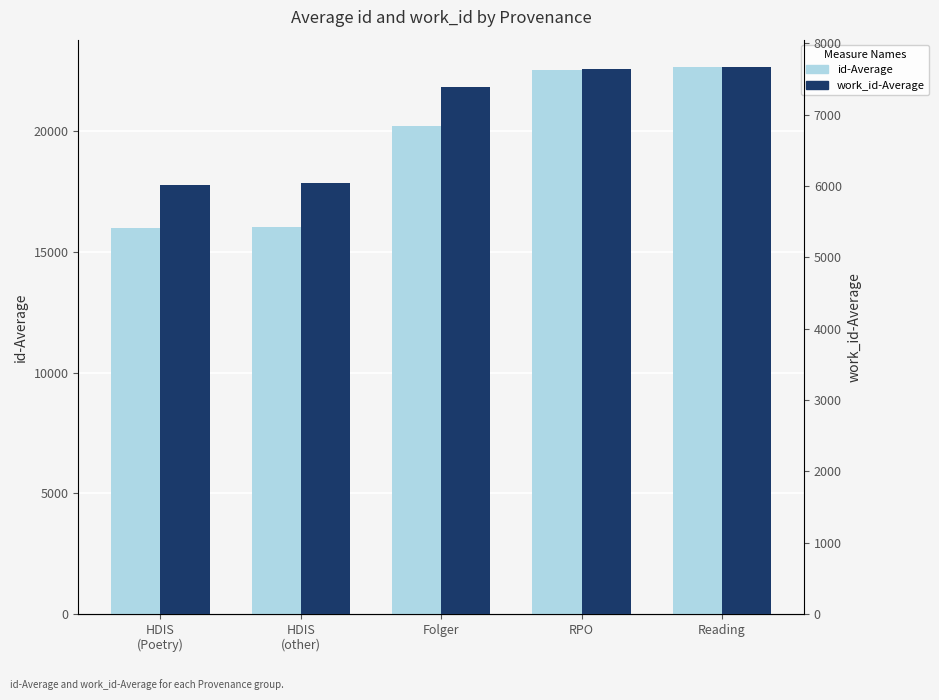

Between Folger and Reading, which series saw the biggest shift?

id-Average